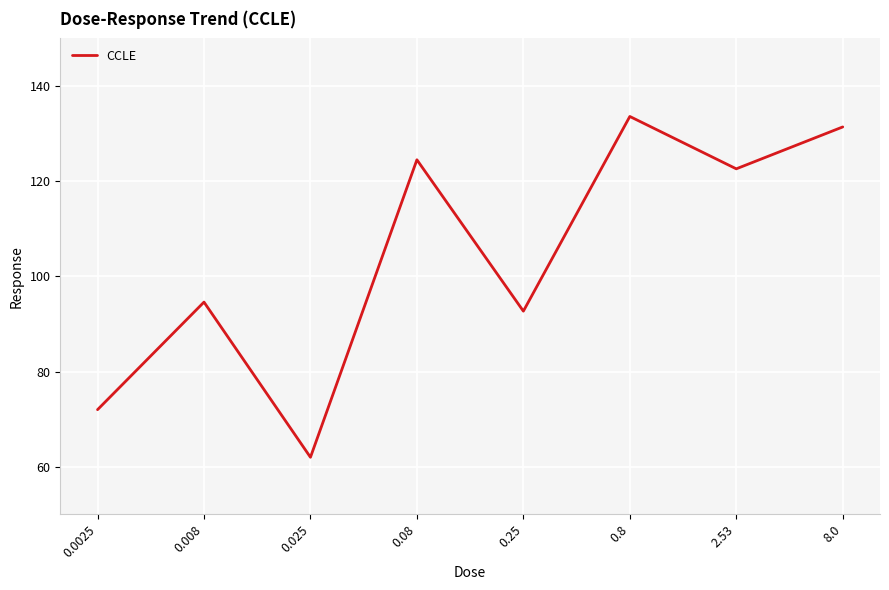

What is the change in value from 0.025 to 2.53?

+60.6